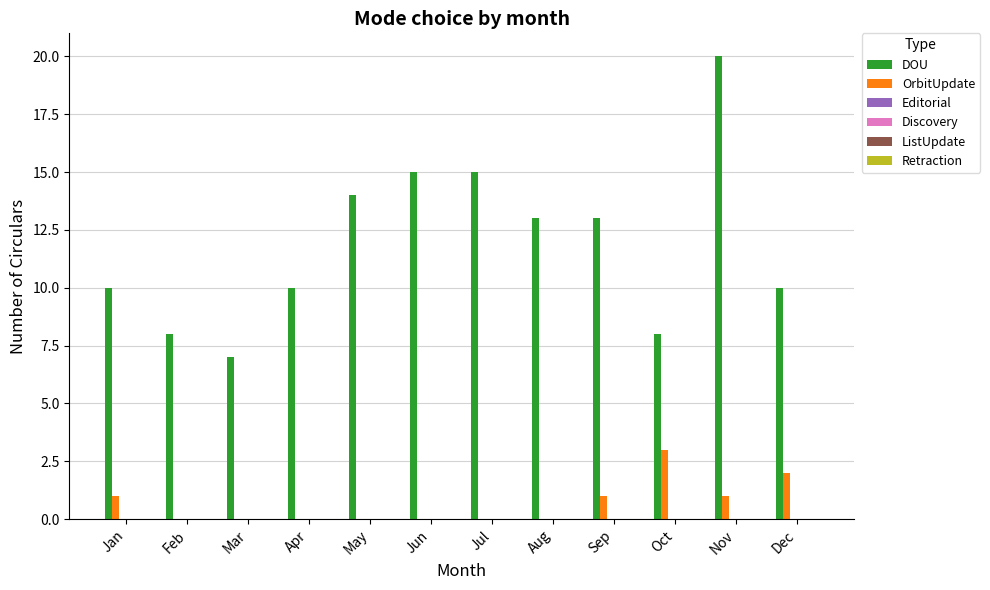

Which series has the largest total across all categories?

DOU